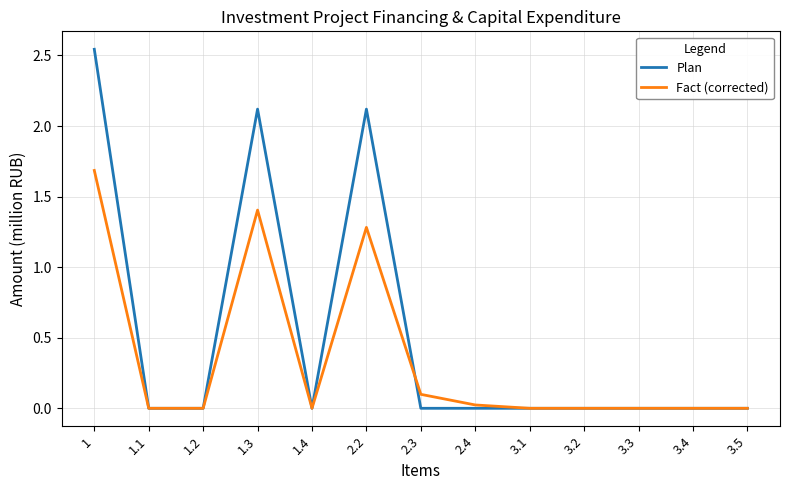

At which label does Fact (corrected) reach its peak?

1